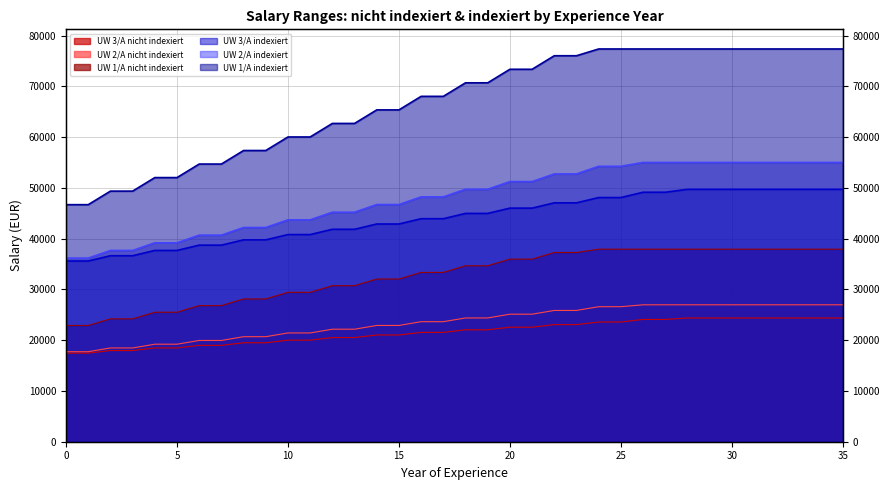

Where does the UW 1/A indexiert series first go above 70690?

18